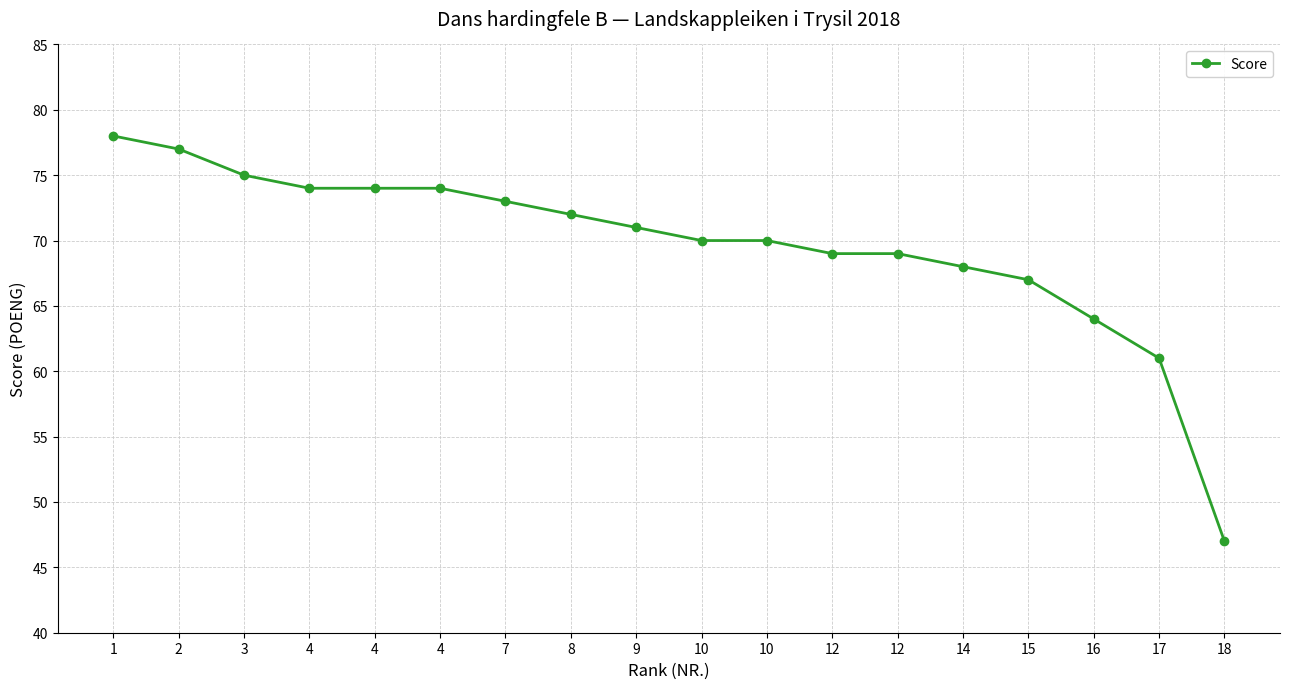

What is the difference between the values at 1 and 8?

6